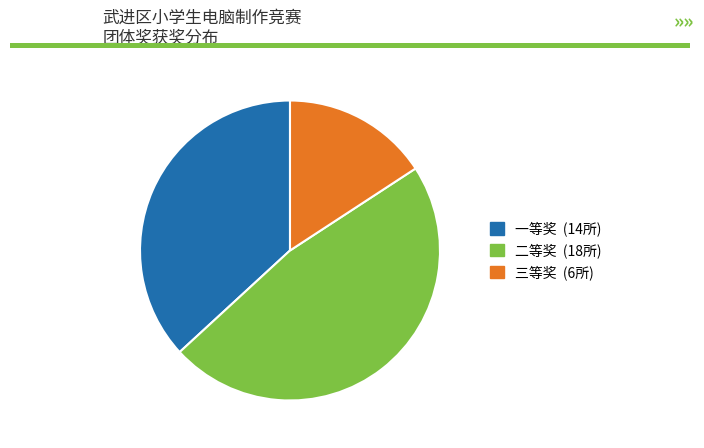

Is 二等奖 the majority of the pie?

No